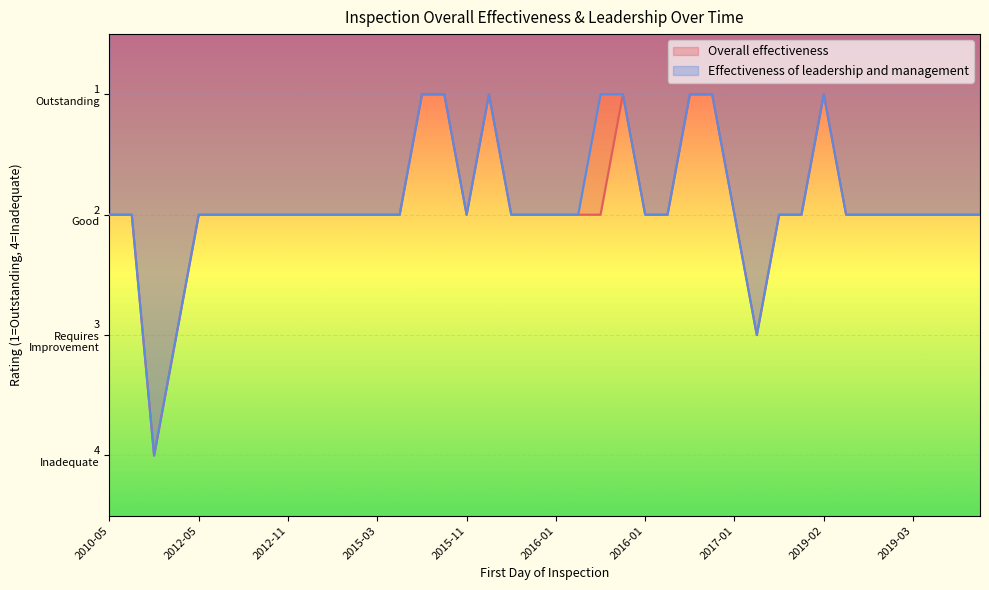

Read the Effectiveness of leadership and management value at 2018-03-06.

2